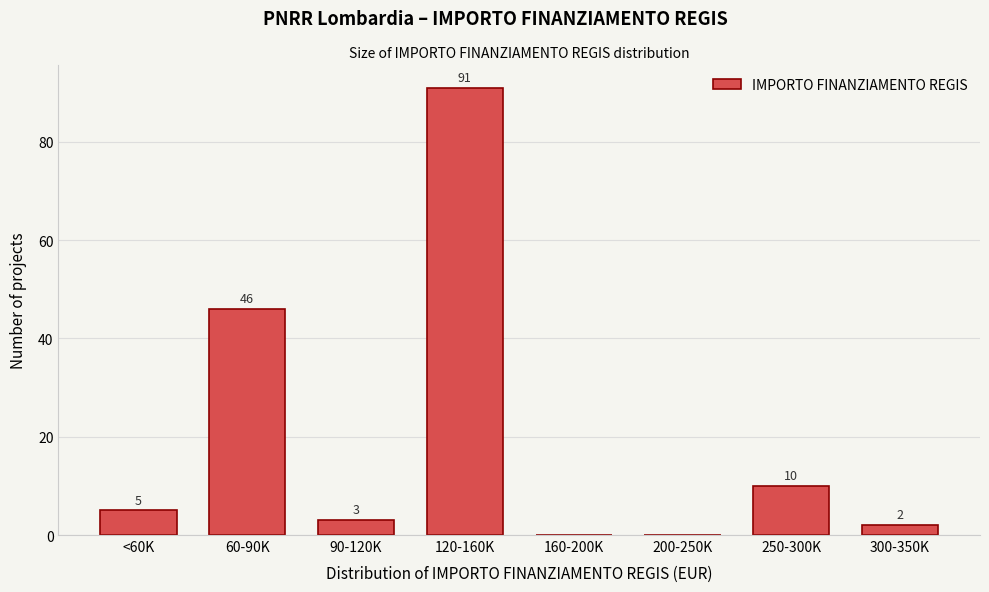

Reading right to left, list all the values displayed in this chart.

300-350K=2	250-300K=10	200-250K=0	160-200K=0	120-160K=91	90-120K=3	60-90K=46	<60K=5